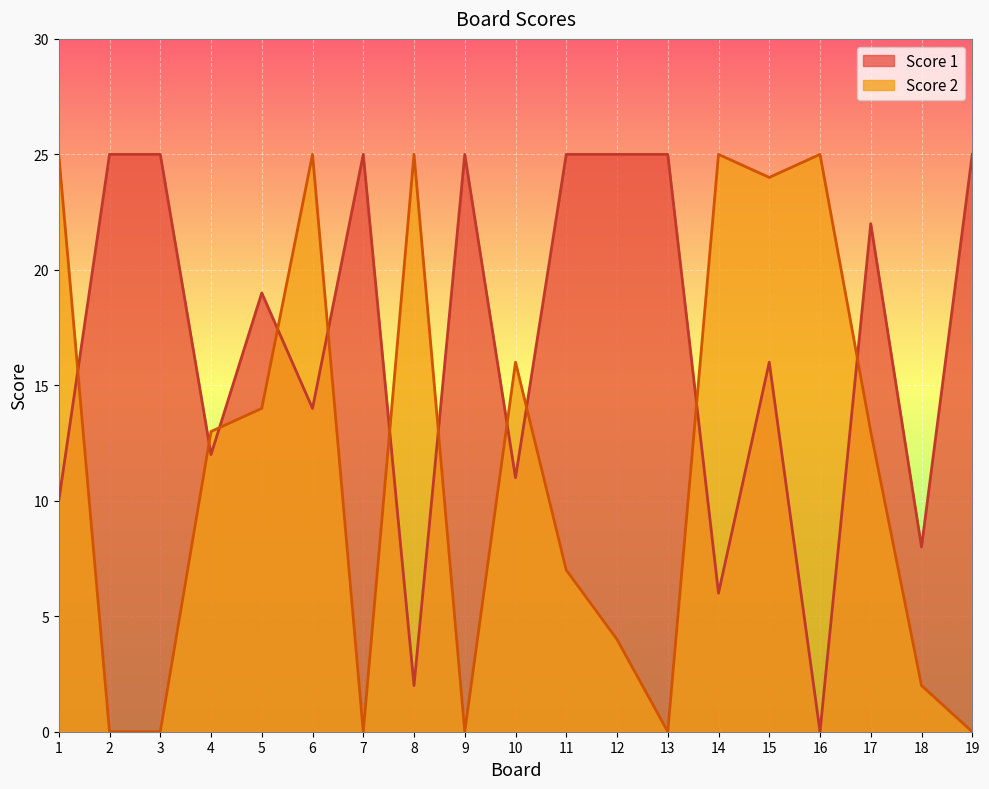

True or false: Score 2 has more than 0 interior local peaks.

True